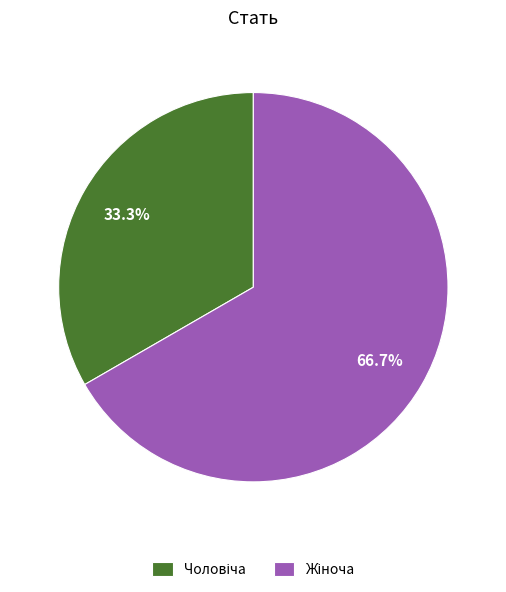

Is there a majority slice in this chart?

Yes